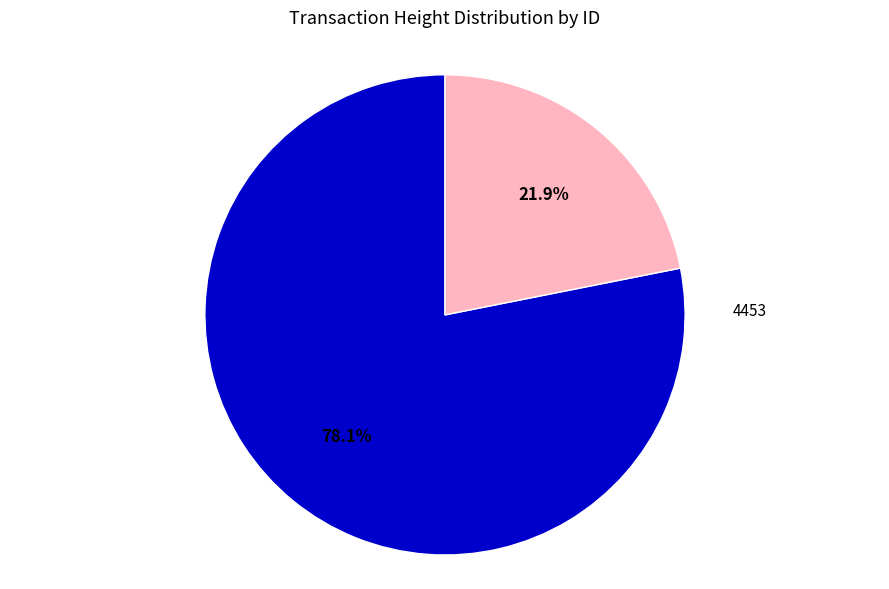

Is there a majority slice in this chart?

Yes